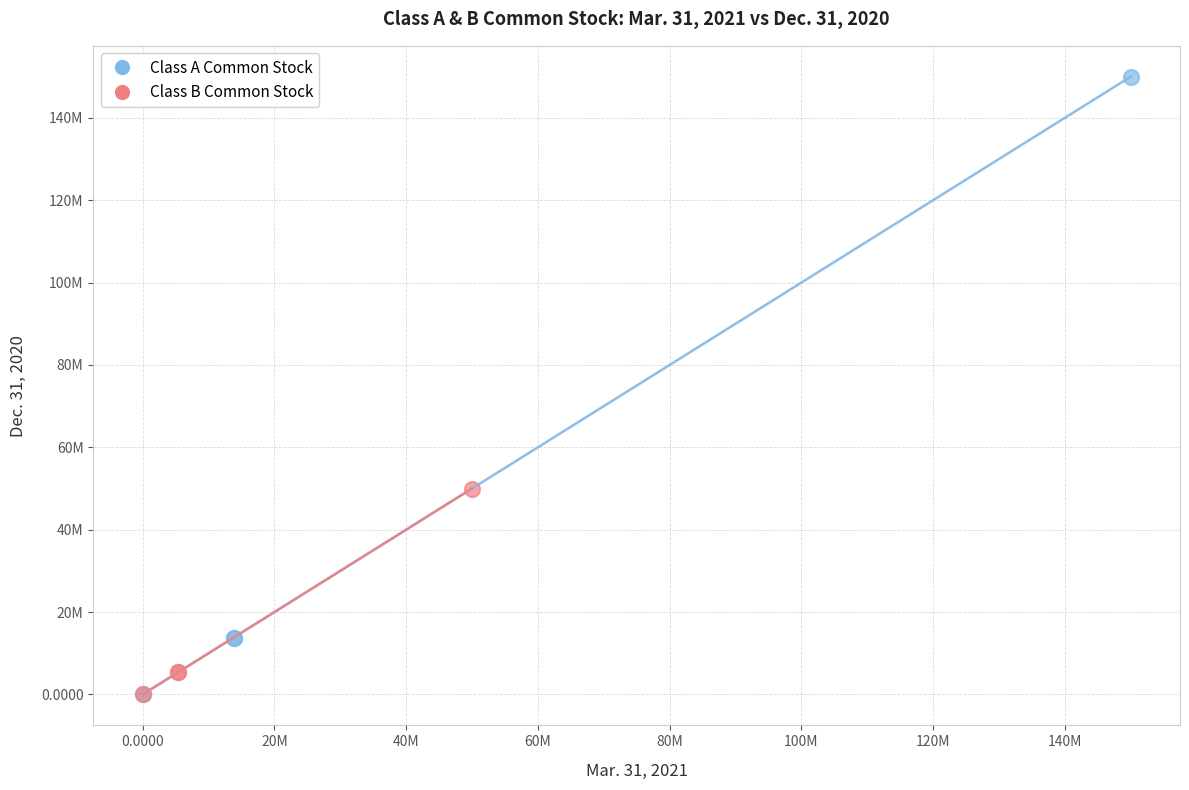

What are all the series names shown in the legend?

Class A Common Stock, Class B Common Stock